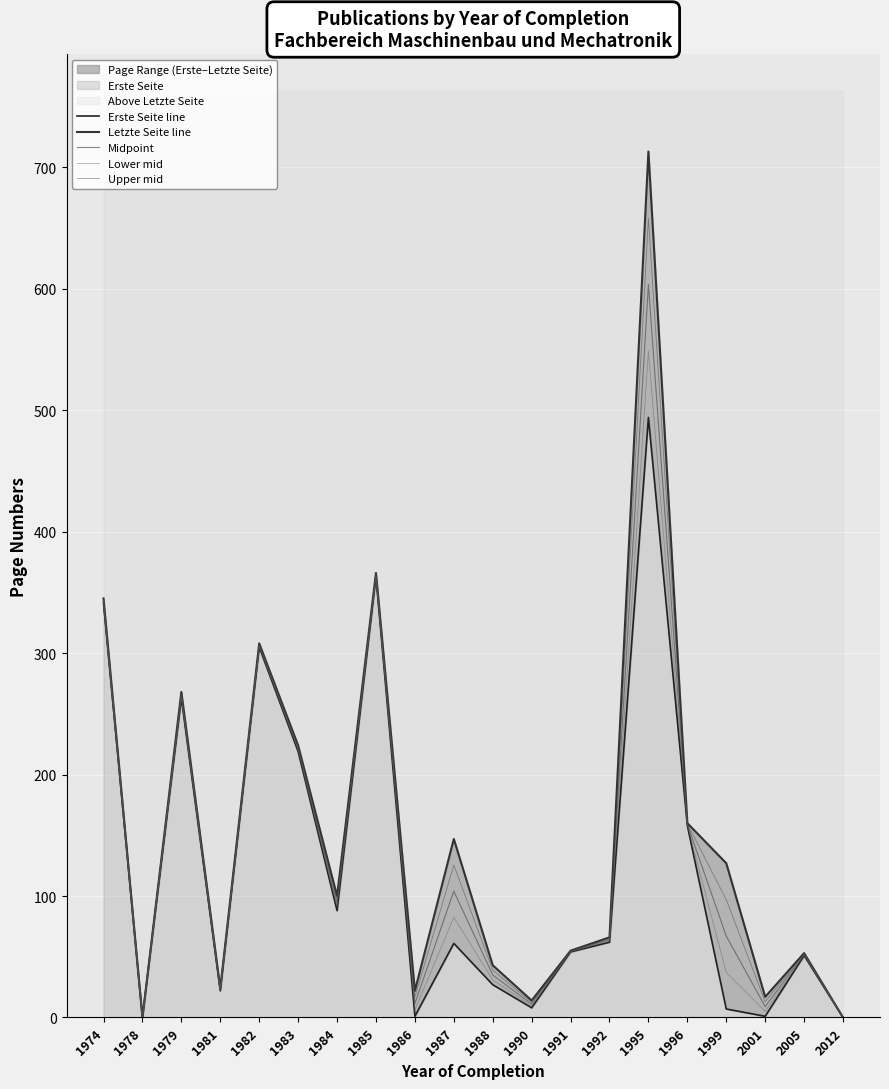

Which series has the largest range (max minus min)?

Letzte Seite line